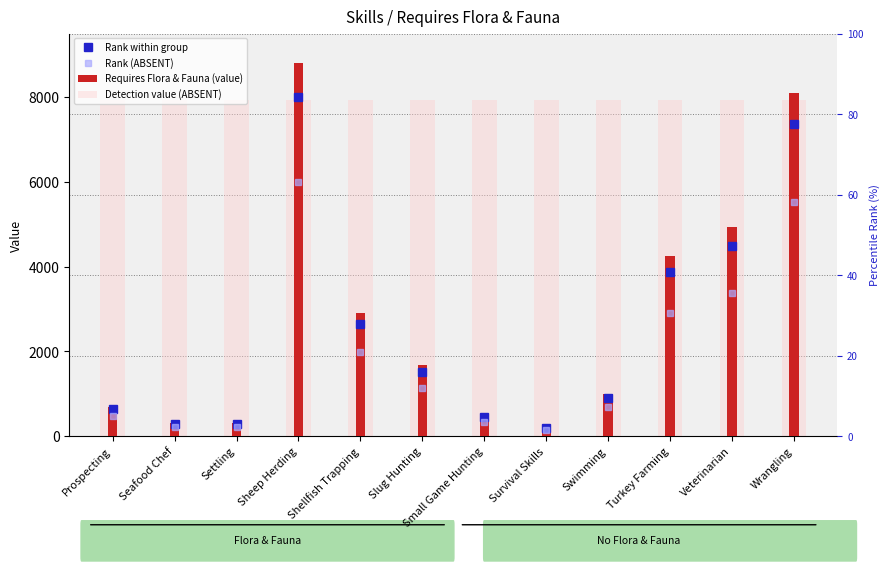

What position from the right is Small Game Hunting?

6